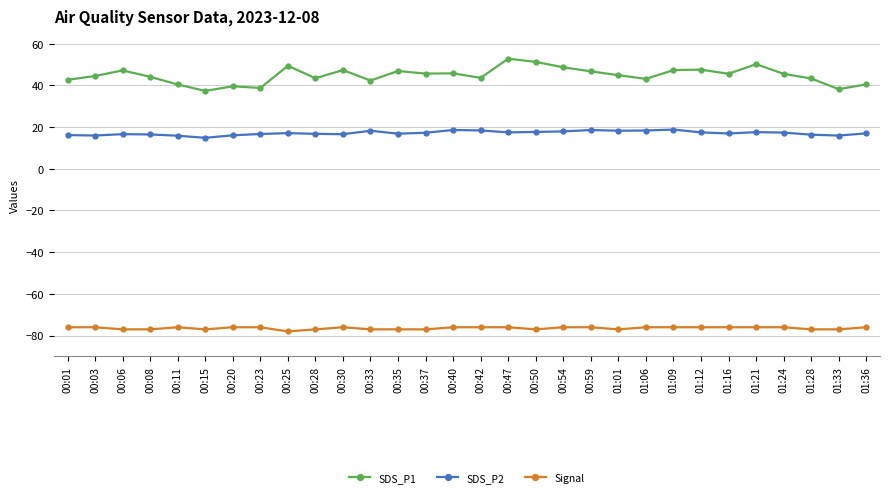

What is the average value of the SDS_P1 series?

44.8